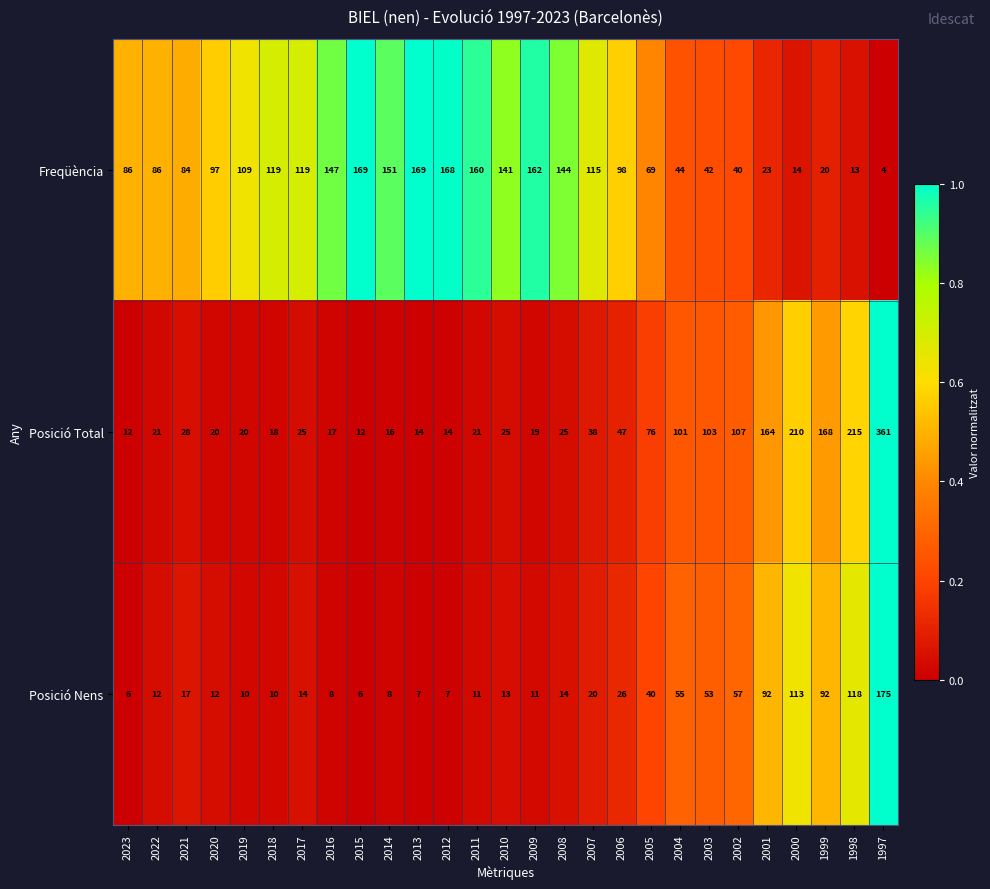

How many data points does each series have?

27